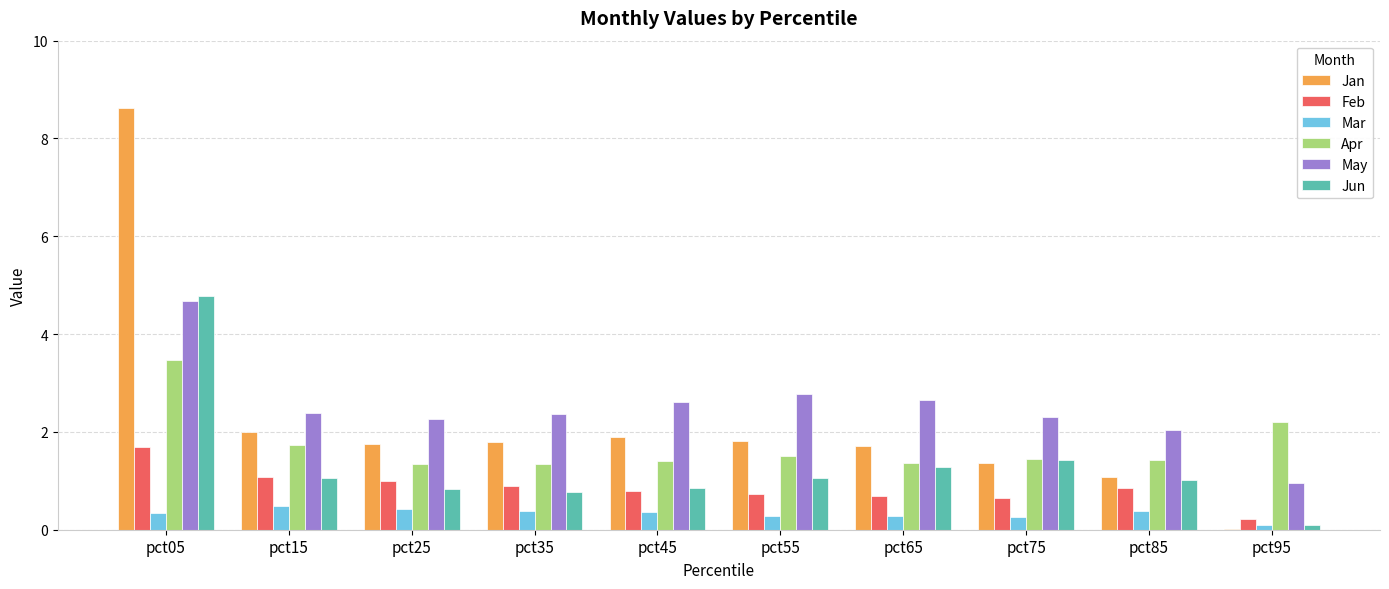

What is the maximum value for Mar?

0.5